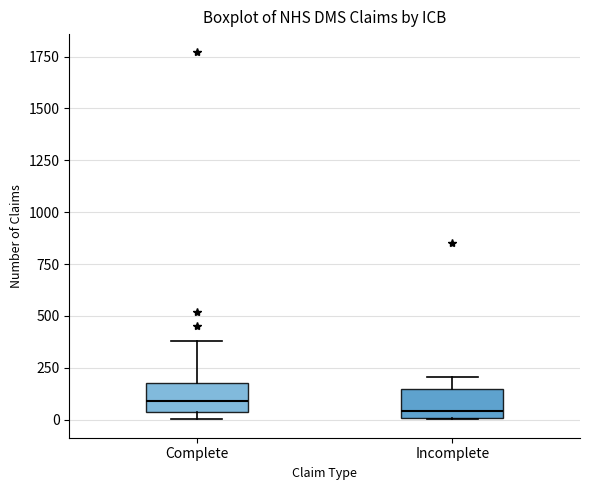

Reading left to right, transcribe this box plot: for each box, give where its median line is, the range the box spans, and where its two whiskers end, as read against the y-axis. The values are not printed on the chart, so give them approximately, as read against the axis.

Complete: median 100, box 50 to 200, whiskers 0 to 400
Incomplete: median 50, box 0 to 150, whiskers 0 to 200